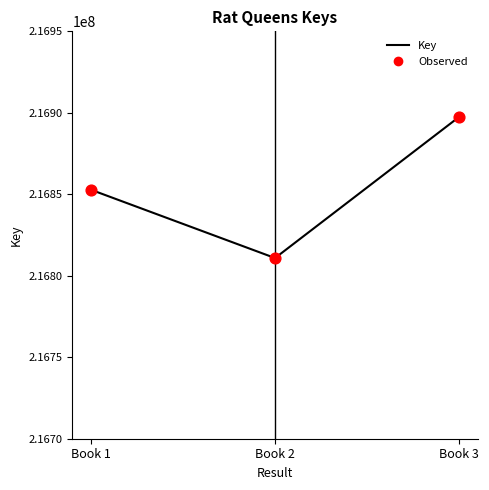

What is the approximate value at Book 1?

216852815